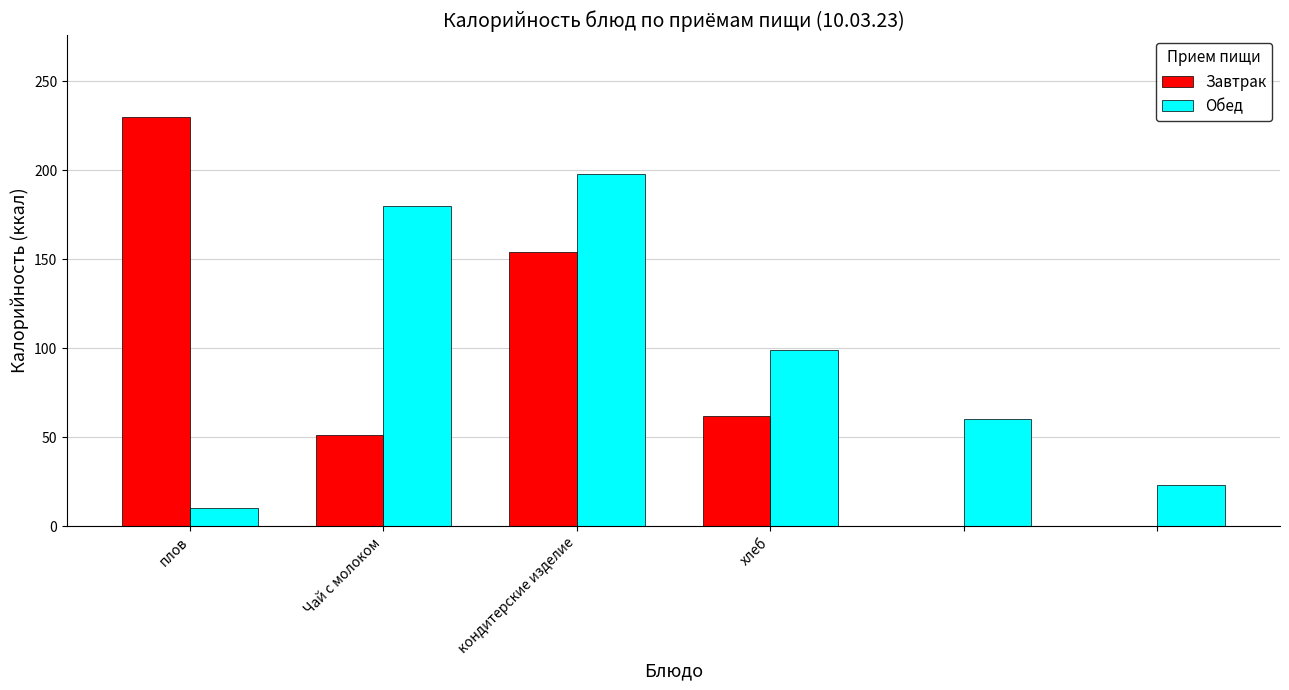

Which series has the largest total across all categories?

Обед